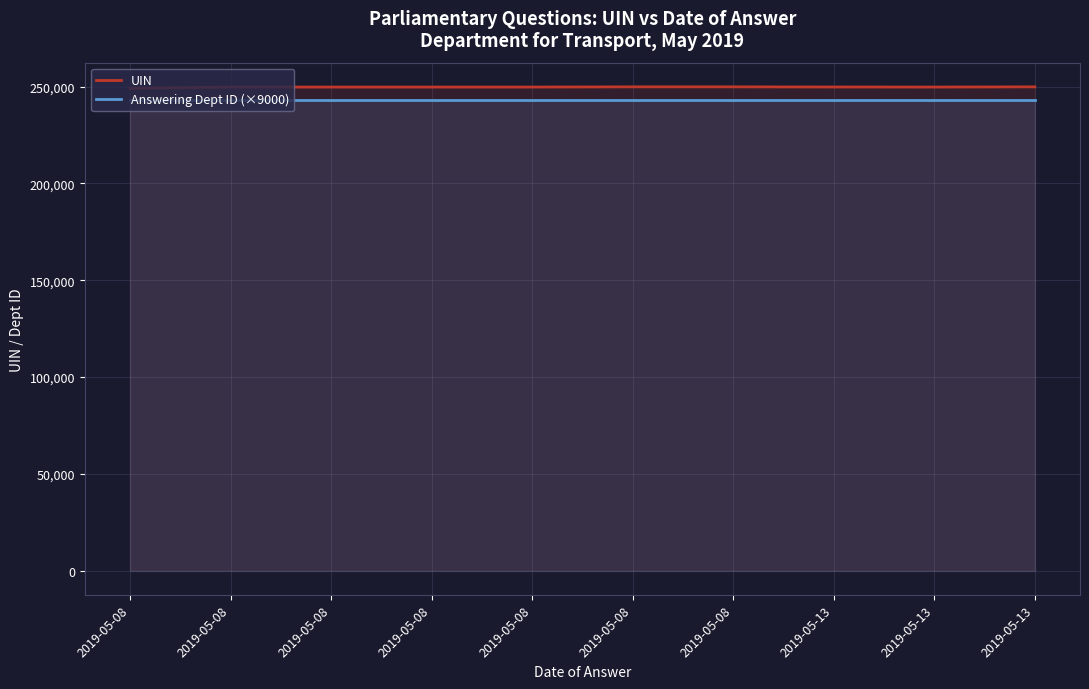

Count the number of data series in this chart.

2